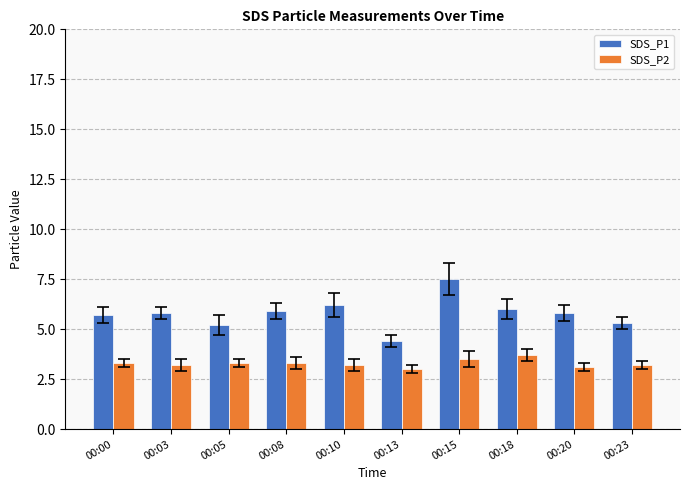

Reading left to right, what are all the values shown in this chart?

SDS_P1: 00:00=5.7	00:03=5.8	00:05=5.2	00:08=5.9	00:10=6.2	00:13=4.4	00:15=7.5	00:18=6.0	00:20=5.8	00:23=5.3
SDS_P2: 00:00=3.3	00:03=3.2	00:05=3.3	00:08=3.3	00:10=3.2	00:13=3.0	00:15=3.5	00:18=3.7	00:20=3.1	00:23=3.2